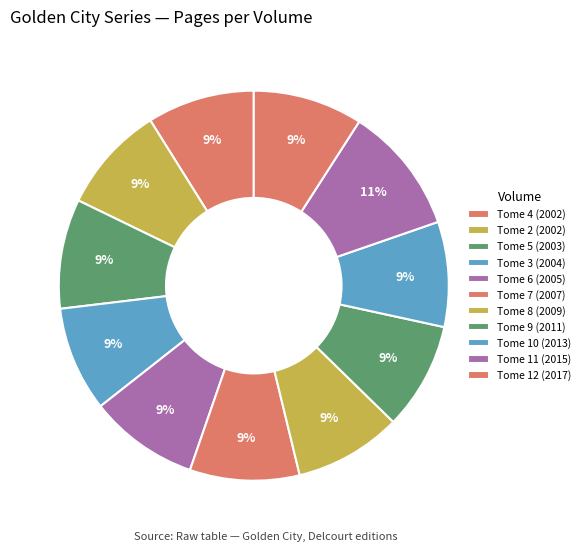

Does Tome 4 (2002) represent more than half of the total?

No